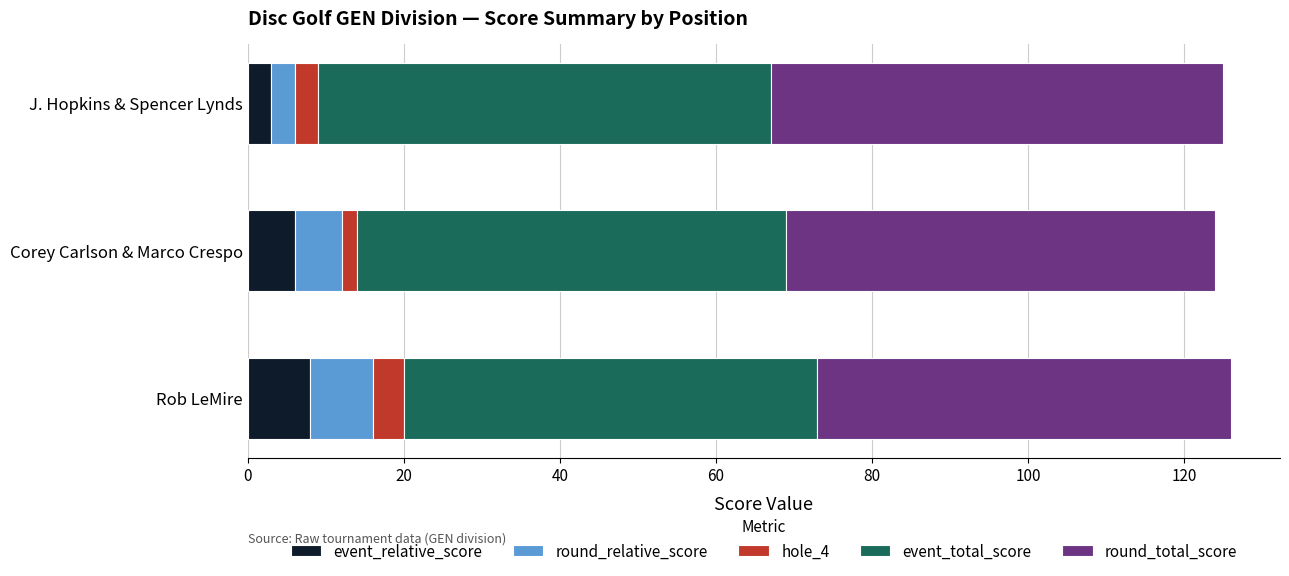

True or false: event_relative_score has a value of 6 at Corey Carlson & Marco Crespo.

True